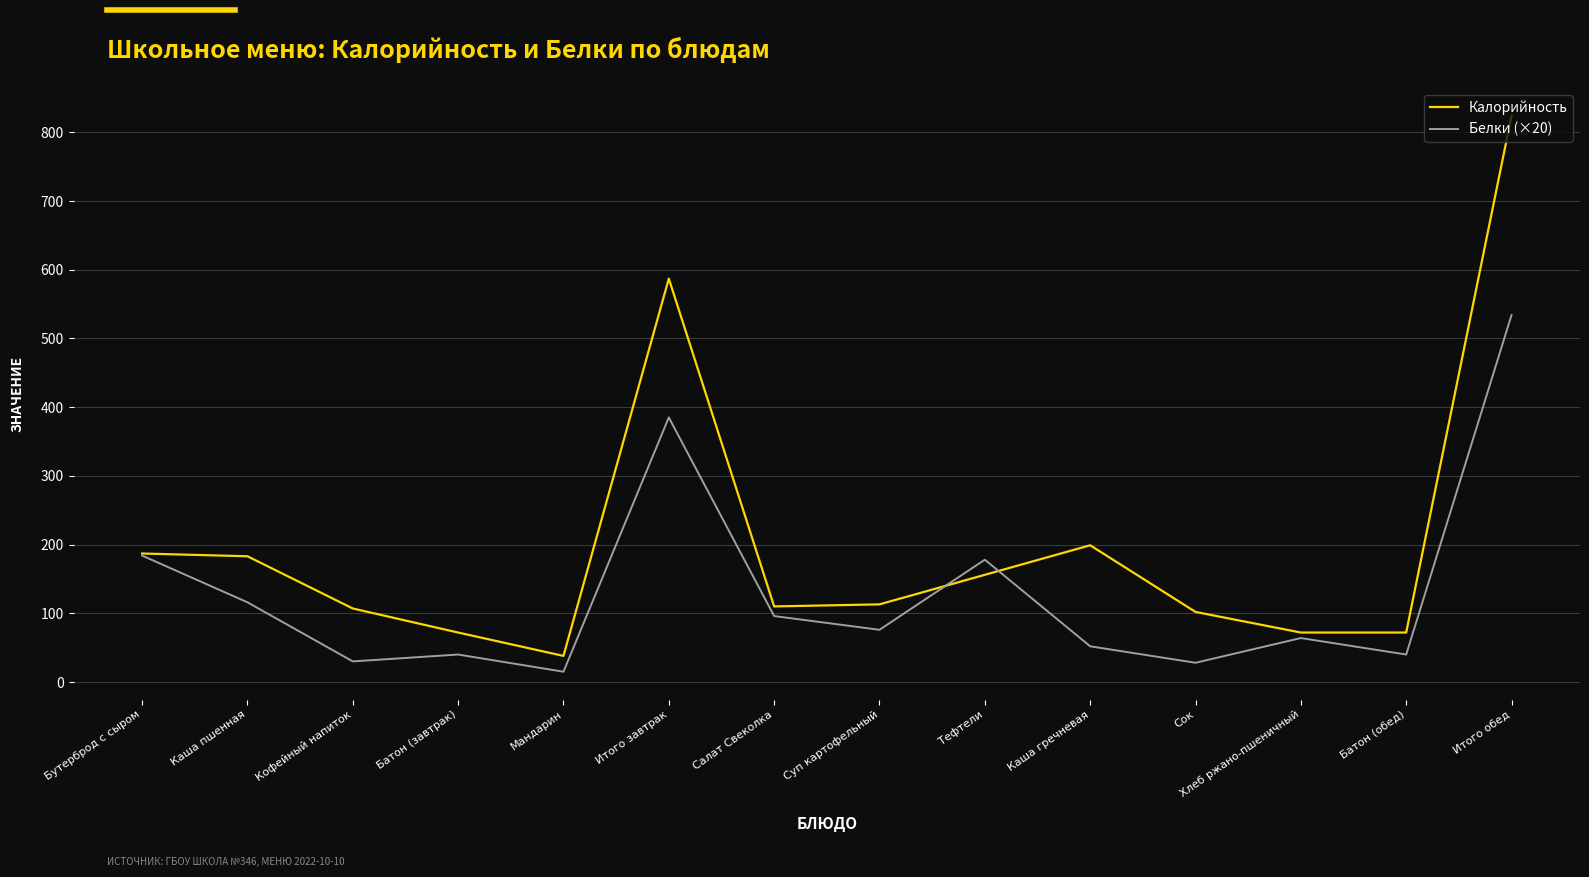

How many interior local valleys does the Белки (×20) series have?

5